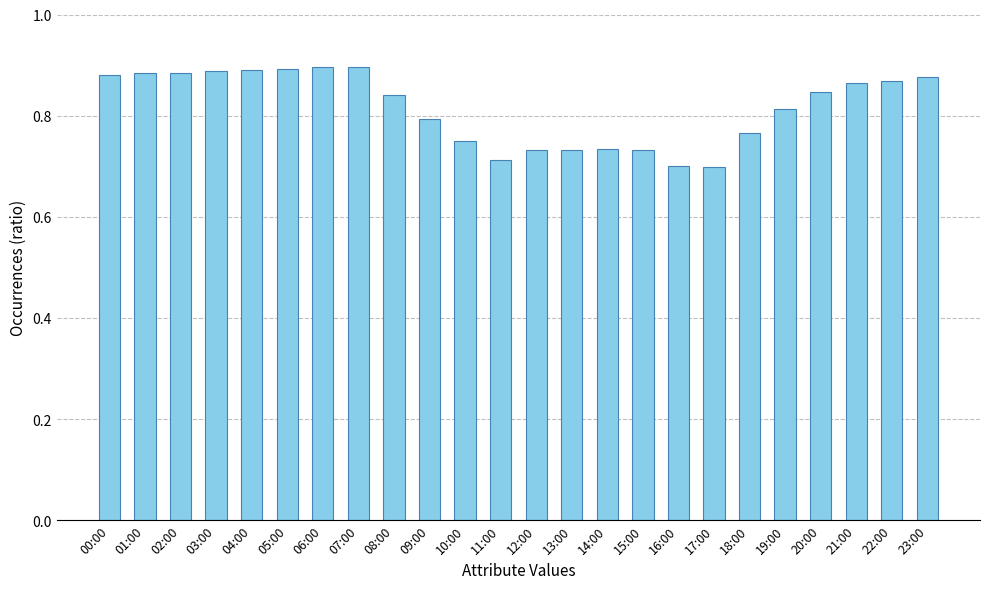

How many values are between 0 and 1?

24